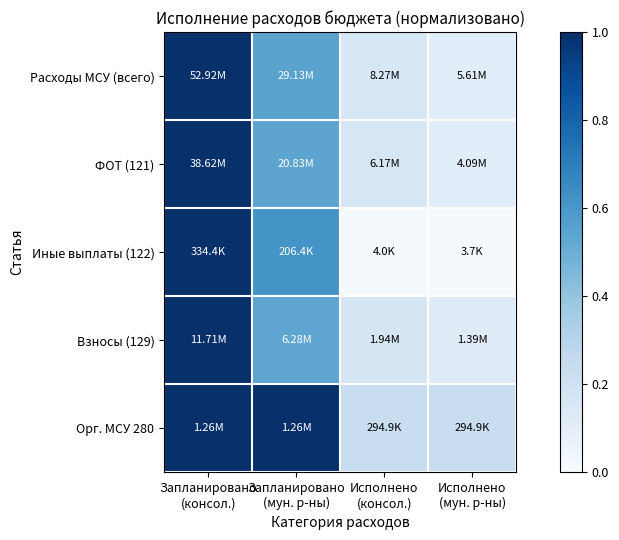

At which category is the sum across all series the highest?

Запланировано
(консол.)